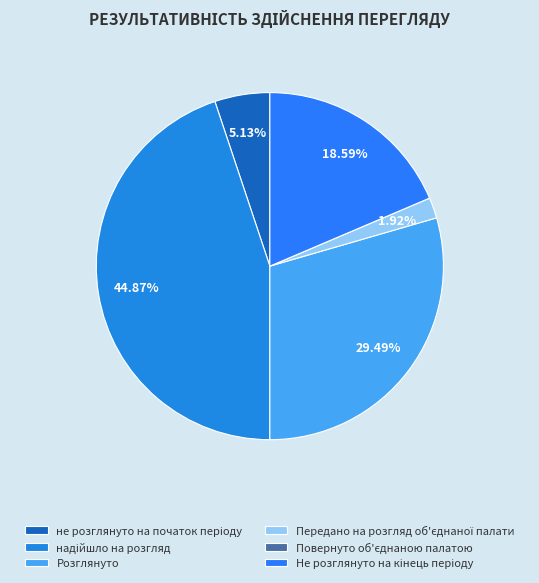

Rank the categories by value from lowest to highest.

Повернуто об'єднаною палатою, Передано на розгляд об'єднаної палати, не розглянуто на початок періоду, Не розглянуто на кінець періоду, Розглянуто, надійшло на розгляд